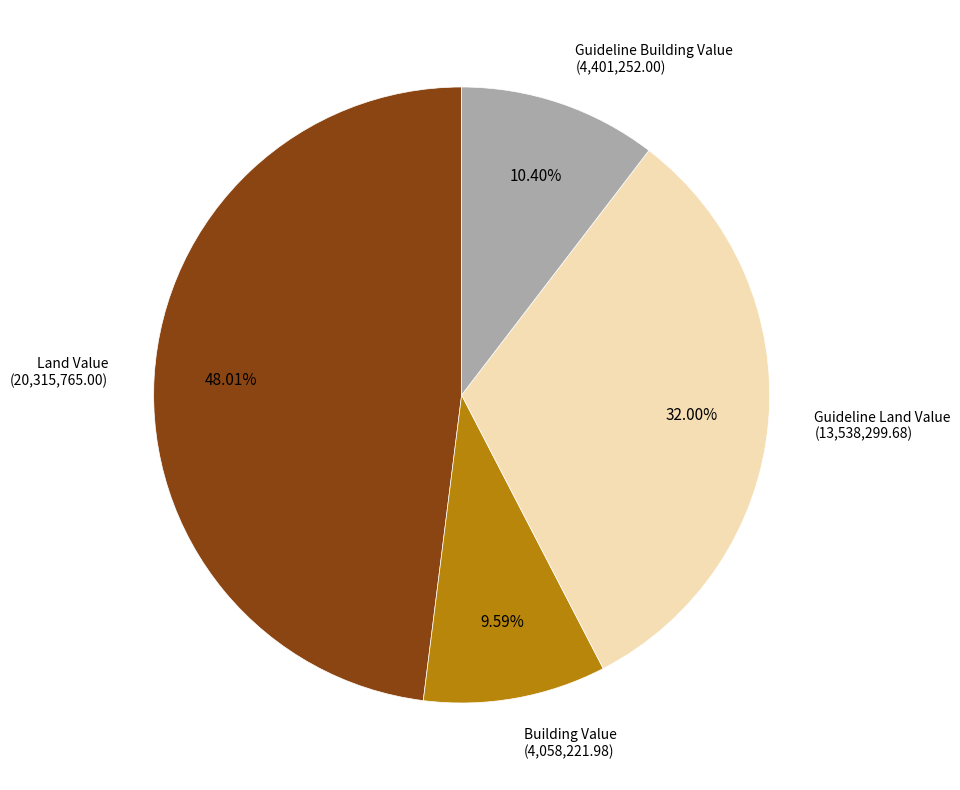

Is there a majority slice in this chart?

No